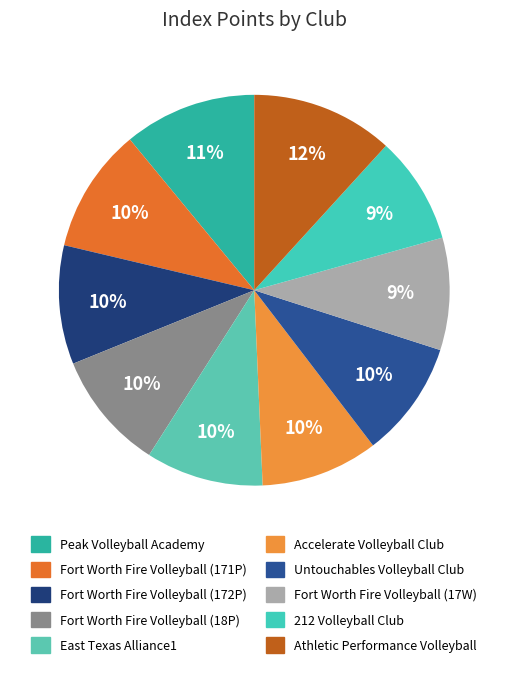

Is it true that Fort Worth Fire Volleyball (171P) is 1% of the pie?

False